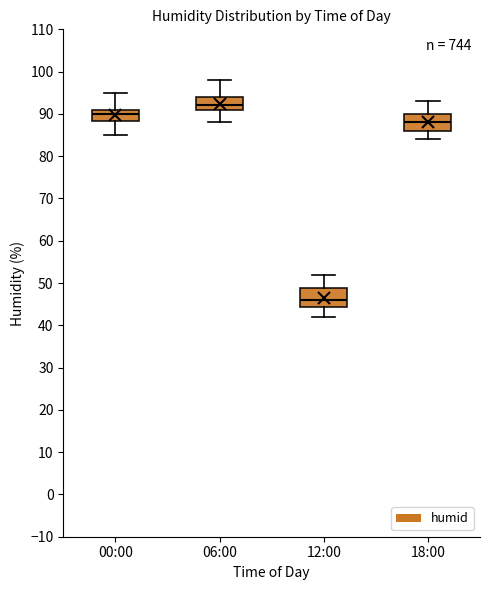

Reading left to right, read every box against the y-axis: the position of its median line, the range the box covers, and the ends of its whiskers. The values are not printed on the chart, so give them approximately, as read against the axis.

00:00: median 90, box 88 to 91, whiskers 85 to 95
06:00: median 92, box 91 to 94, whiskers 88 to 98
12:00: median 46, box 44 to 49, whiskers 42 to 52
18:00: median 88, box 86 to 90, whiskers 84 to 93